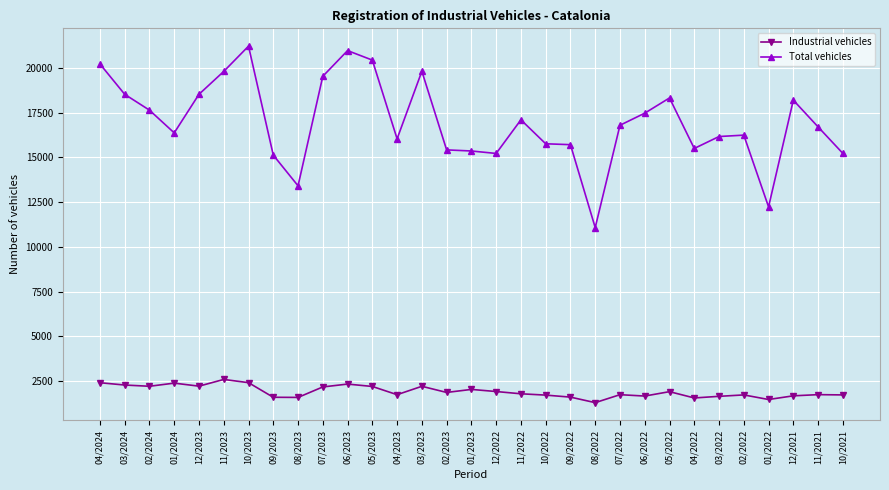

Which series has the largest total across all categories?

Total vehicles